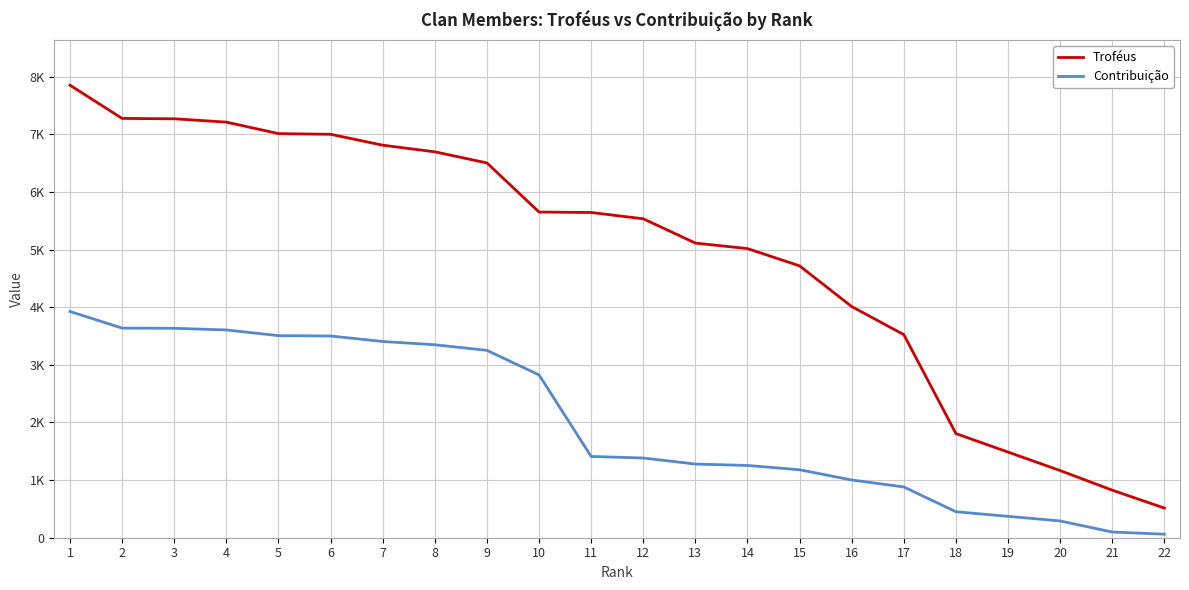

Is this an area chart (filled region under the line)?

No